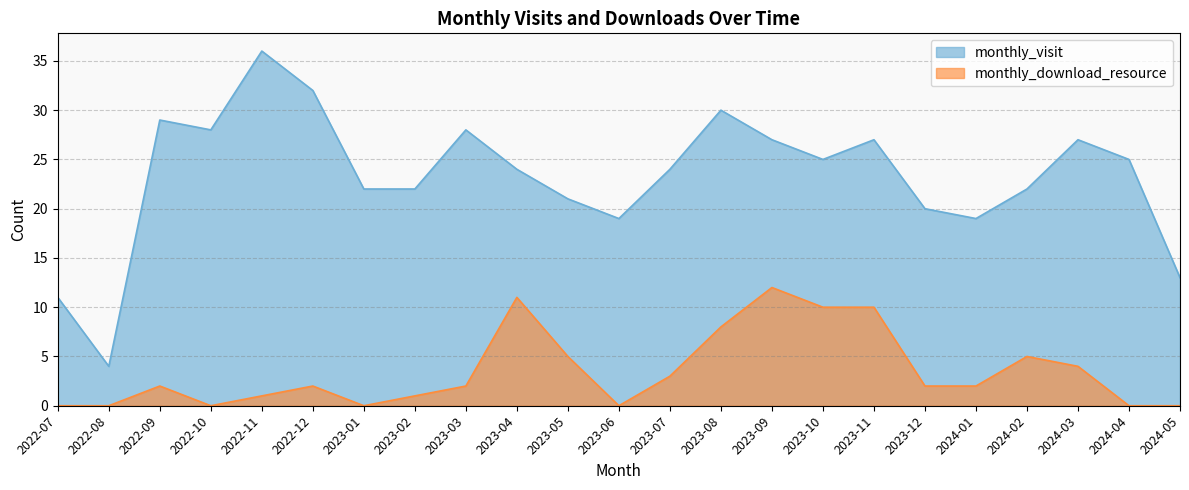

True or false: monthly_download_resource and monthly_visit cross at least once.

False